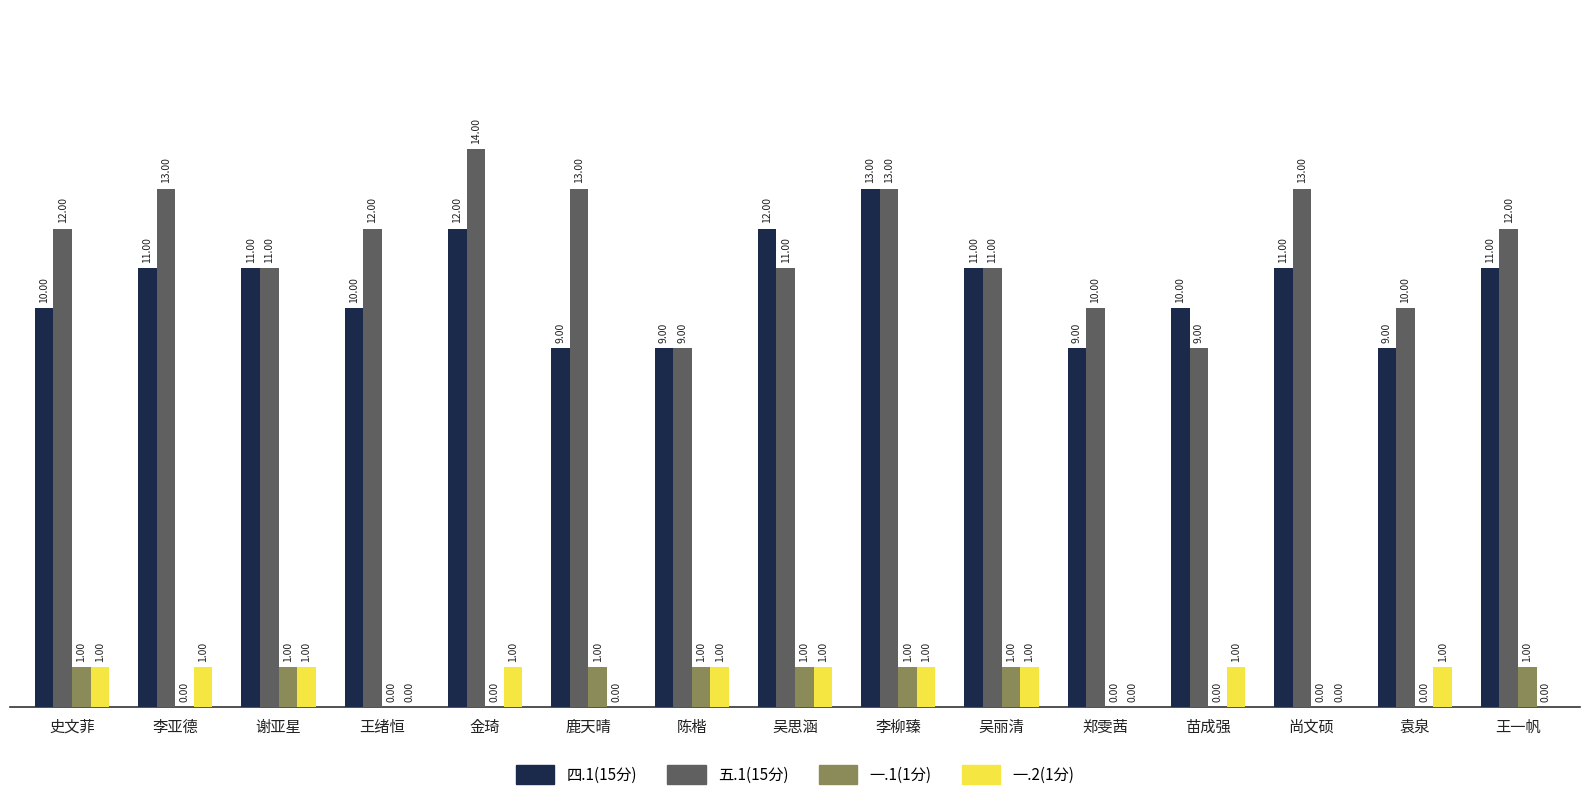

What is the maximum value for 一.2(1分)?

1